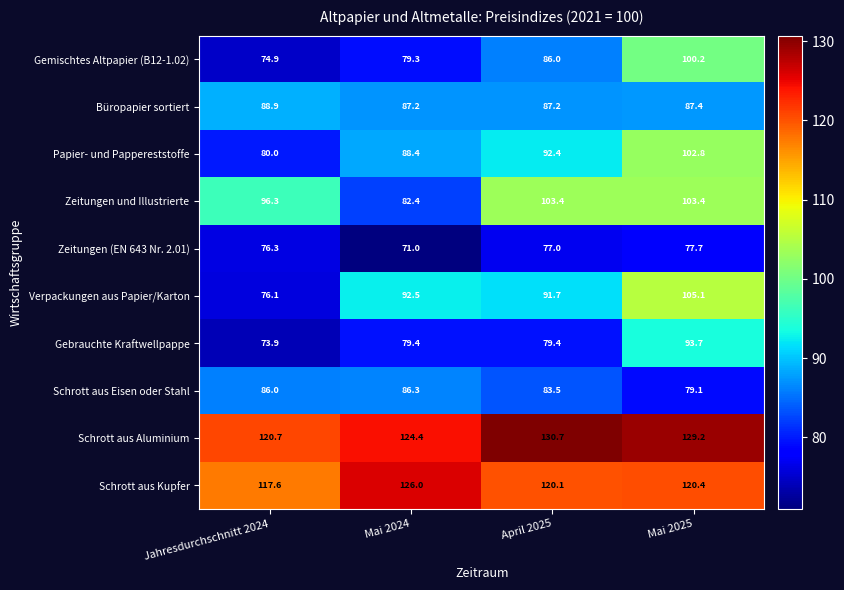

The Schrott aus Kupfer series shows 120.1 at April 2025. True or false?

True